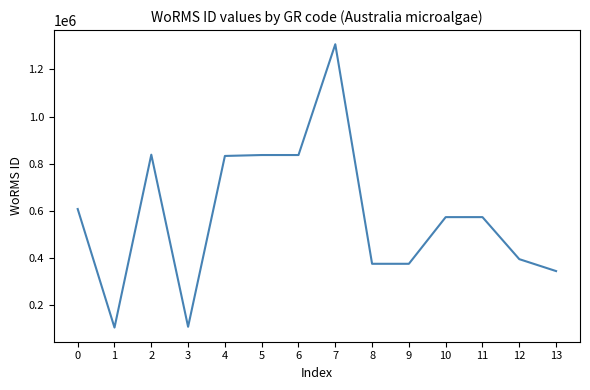

How many distinct data groups are displayed?

1